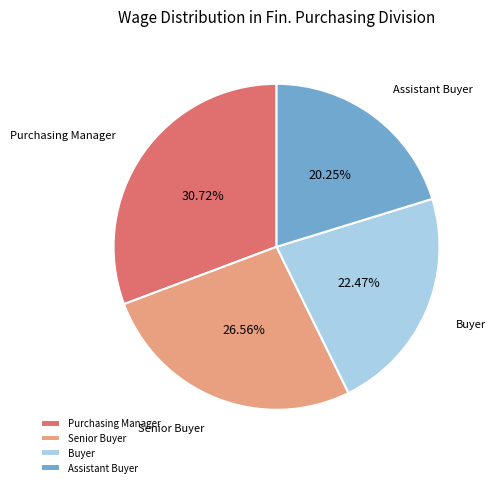

To the nearest percent, what portion does Assistant Buyer represent?

20%